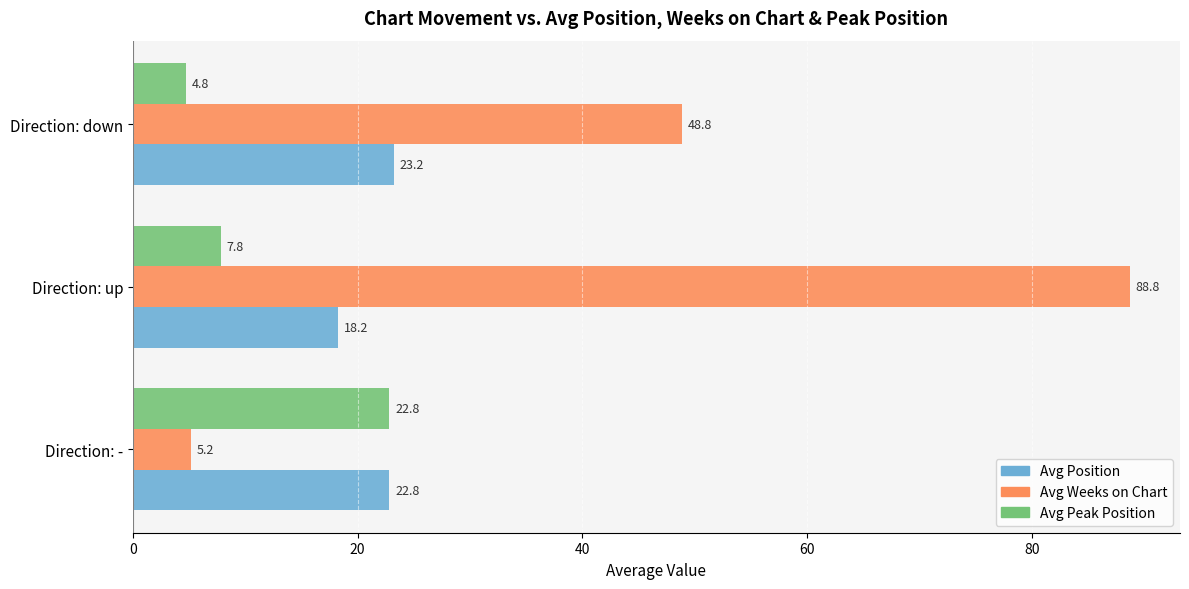

Is it true that Avg Peak Position equals 7.8 at Direction: up?

True